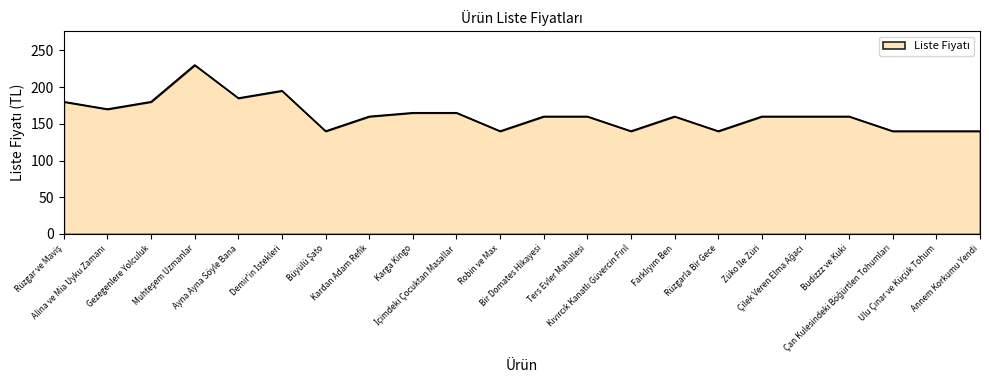

What is the difference between the maximum and minimum values?

90